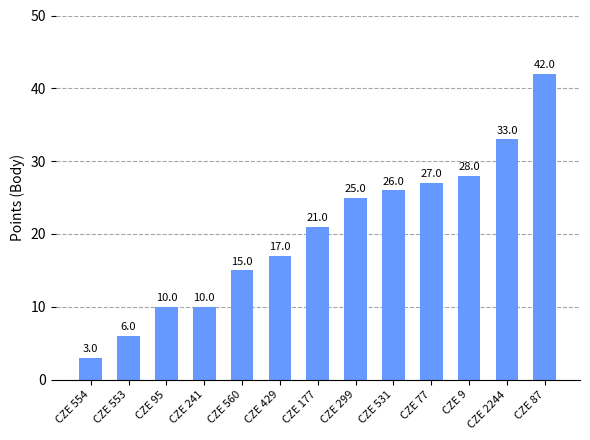

How many data points are less than 21?

6